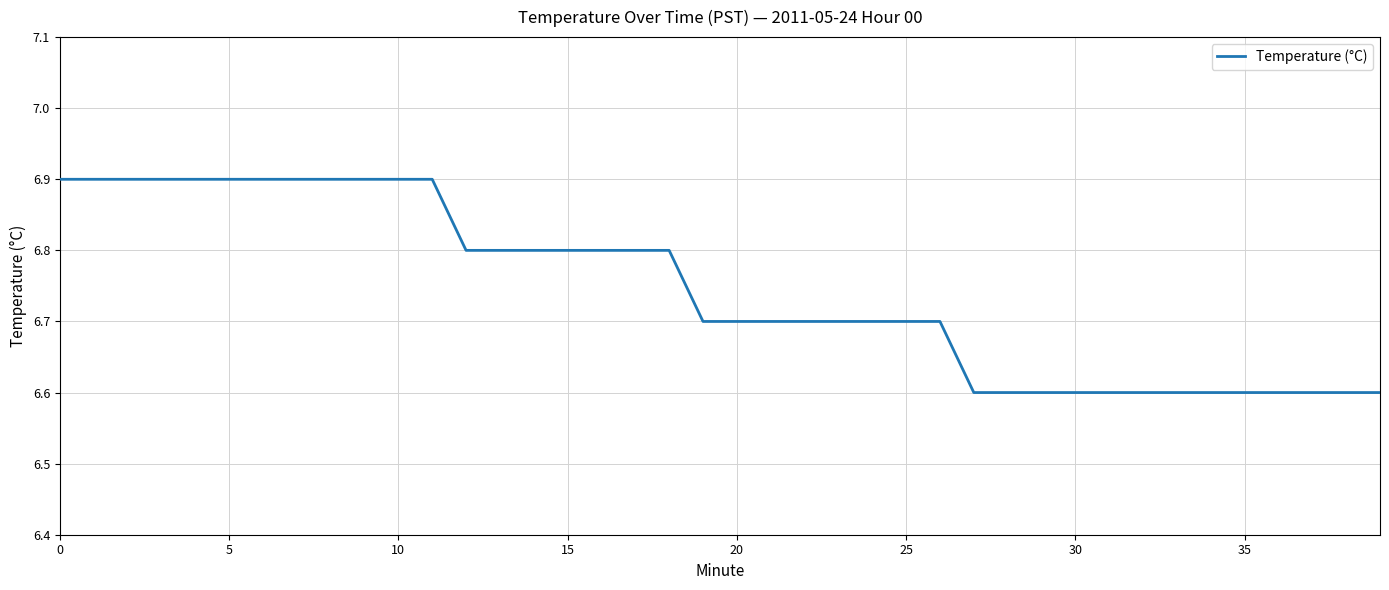

Does the chart have visible grid lines?

Yes